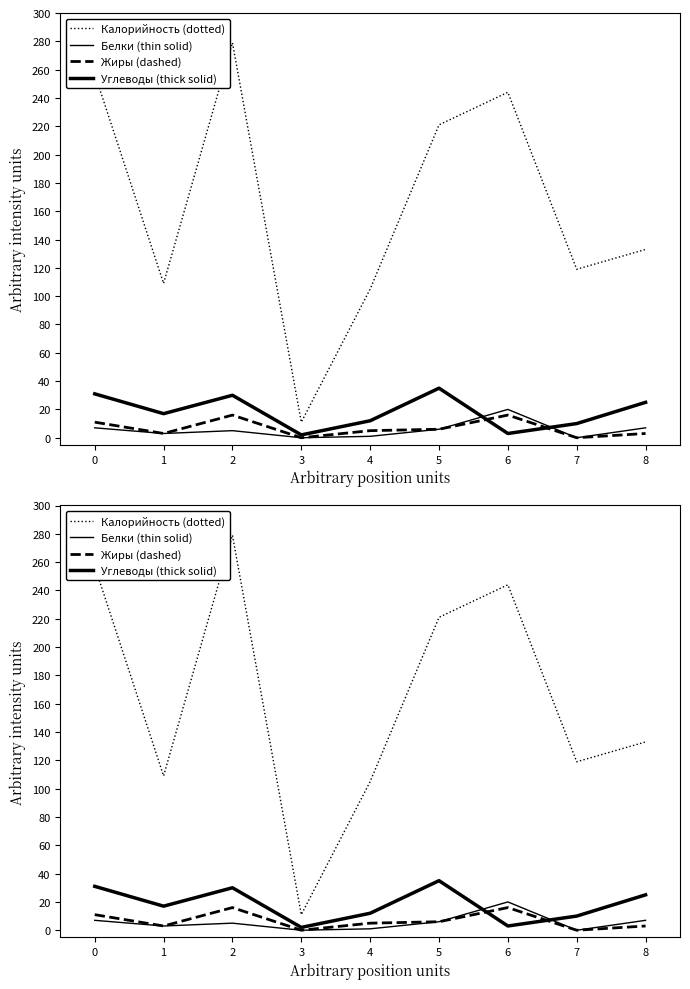

True or false: Белки (thin solid) and Калорийность (dotted) cross at least once.

False